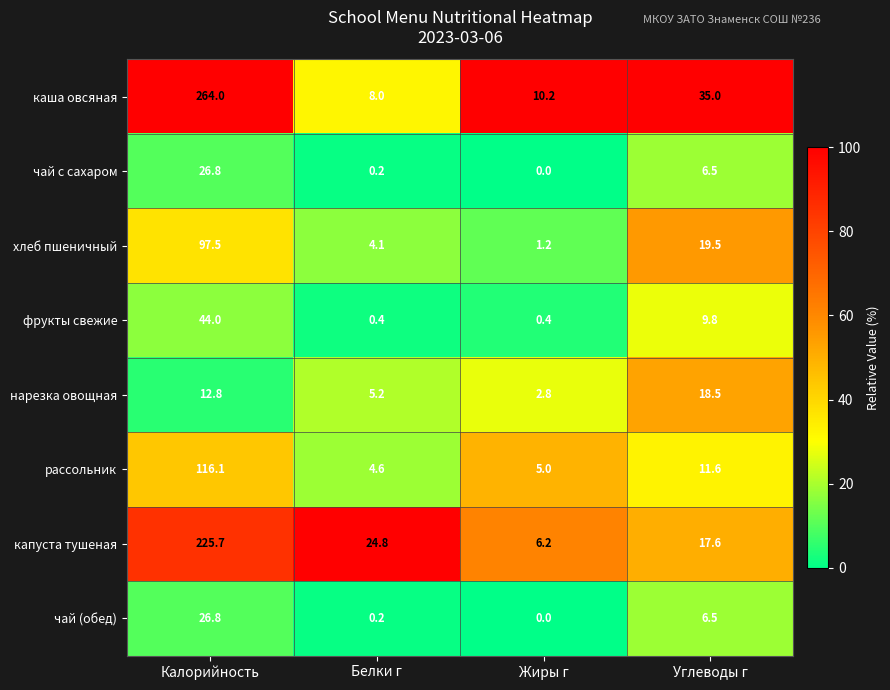

Which series has the largest total across all categories?

каша овсяная